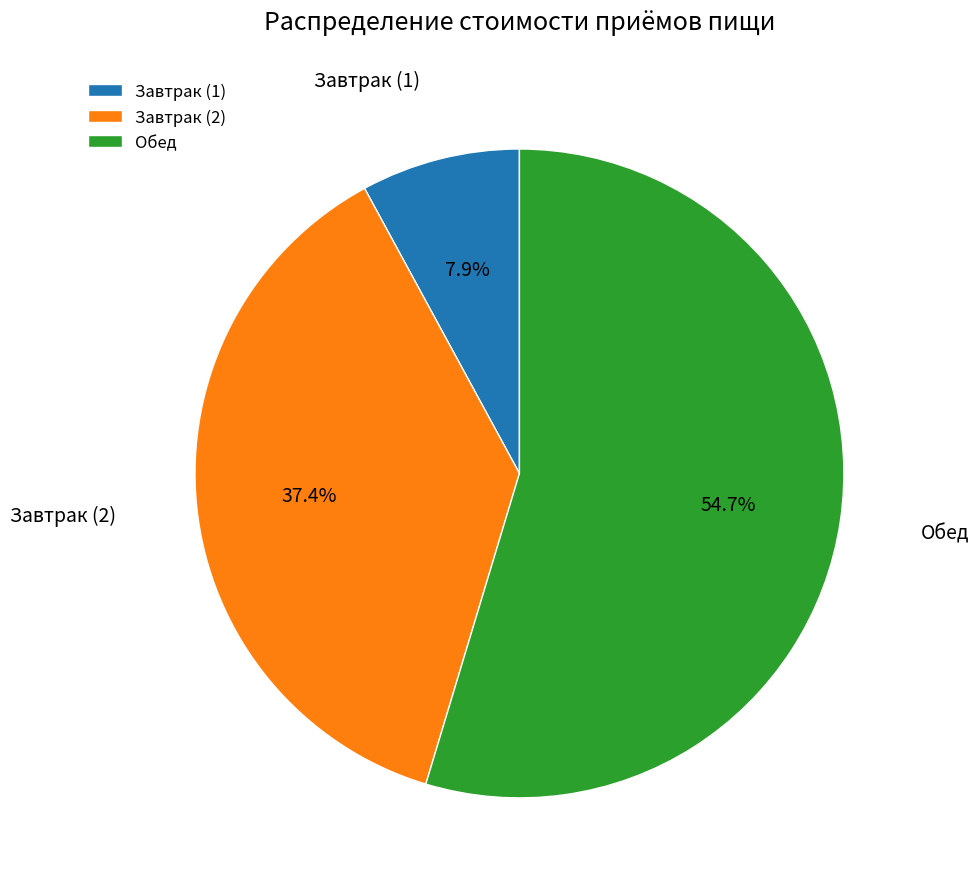

How many slices are in this pie chart?

3